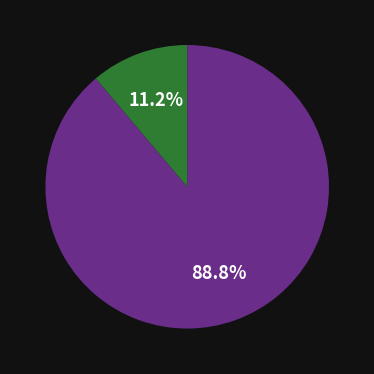

Count the number of slices in the pie.

2